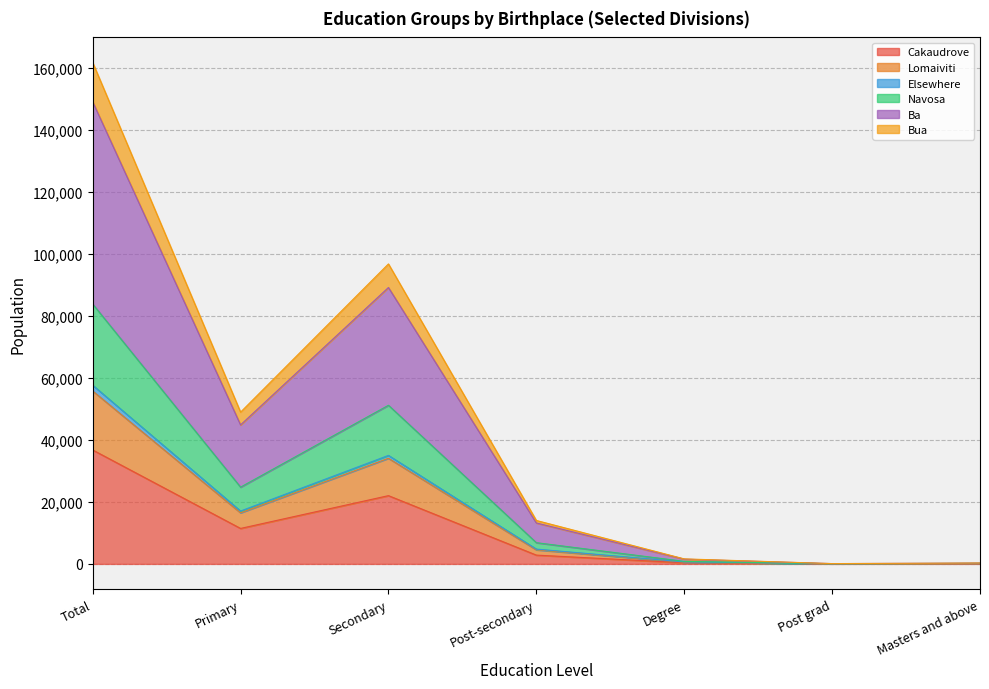

At which category is the sum across all series the highest?

Total